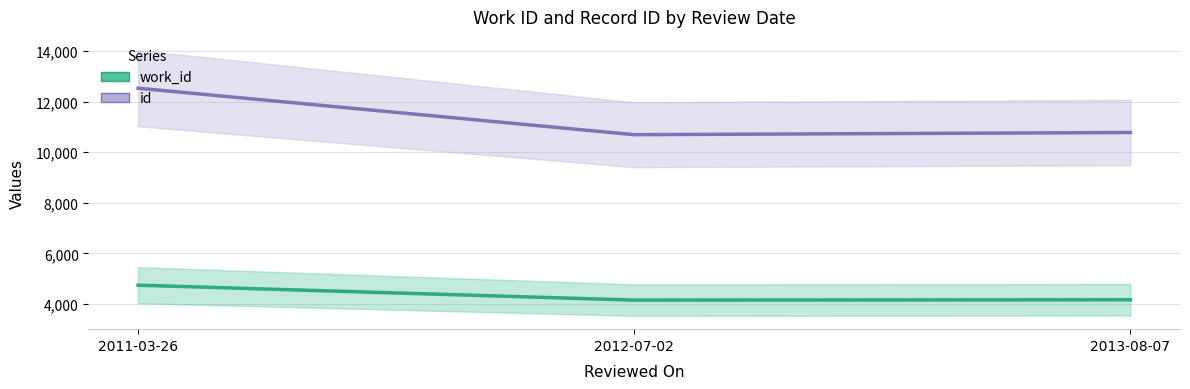

The work_id series shows 2473 at 2013-08-07. True or false?

False